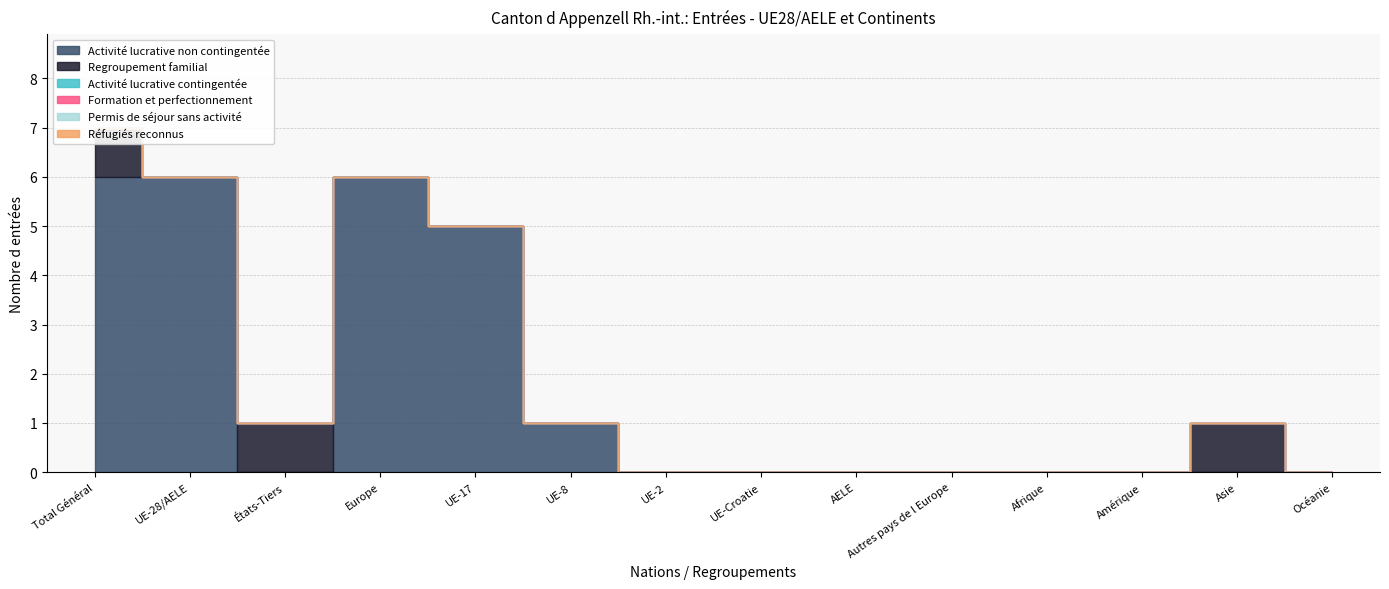

Reading left to right, list all the values displayed in this chart.

Activité lucrative non contingentée: 6	6	0	6	5	1	0	0	0	0	0	0	0	0
Regroupement familial: 1	0	1	0	0	0	0	0	0	0	0	0	1	0
Activité lucrative contingentée: 0	0	0	0	0	0	0	0	0	0	0	0	0	0
Formation et perfectionnement: 0	0	0	0	0	0	0	0	0	0	0	0	0	0
Permis de séjour sans activité: 0	0	0	0	0	0	0	0	0	0	0	0	0	0
Réfugiés reconnus: 0	0	0	0	0	0	0	0	0	0	0	0	0	0